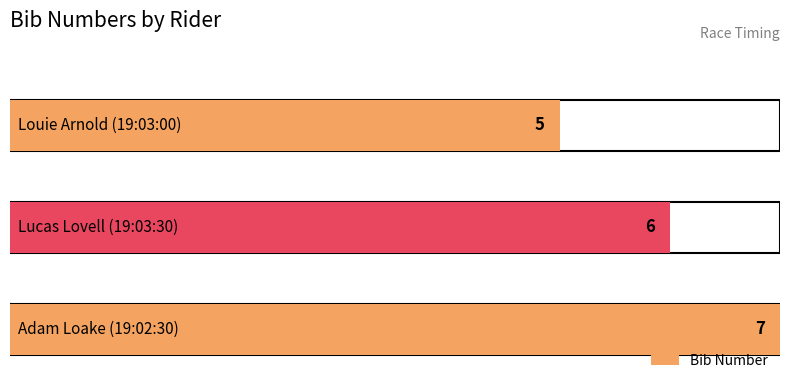

What is the greatest value displayed?

7